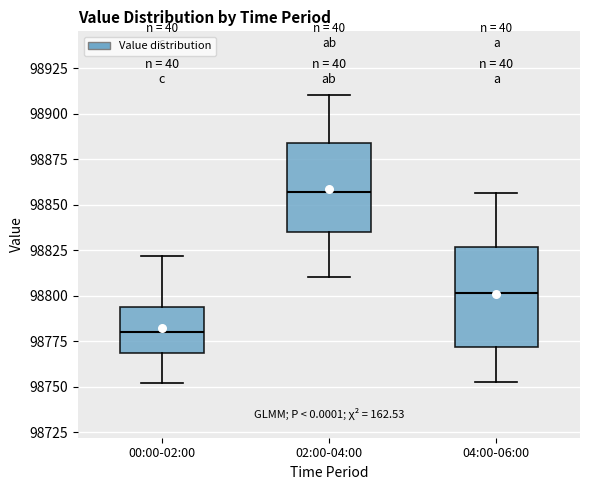

Which box's median line is the lowest?

00:00-02:00